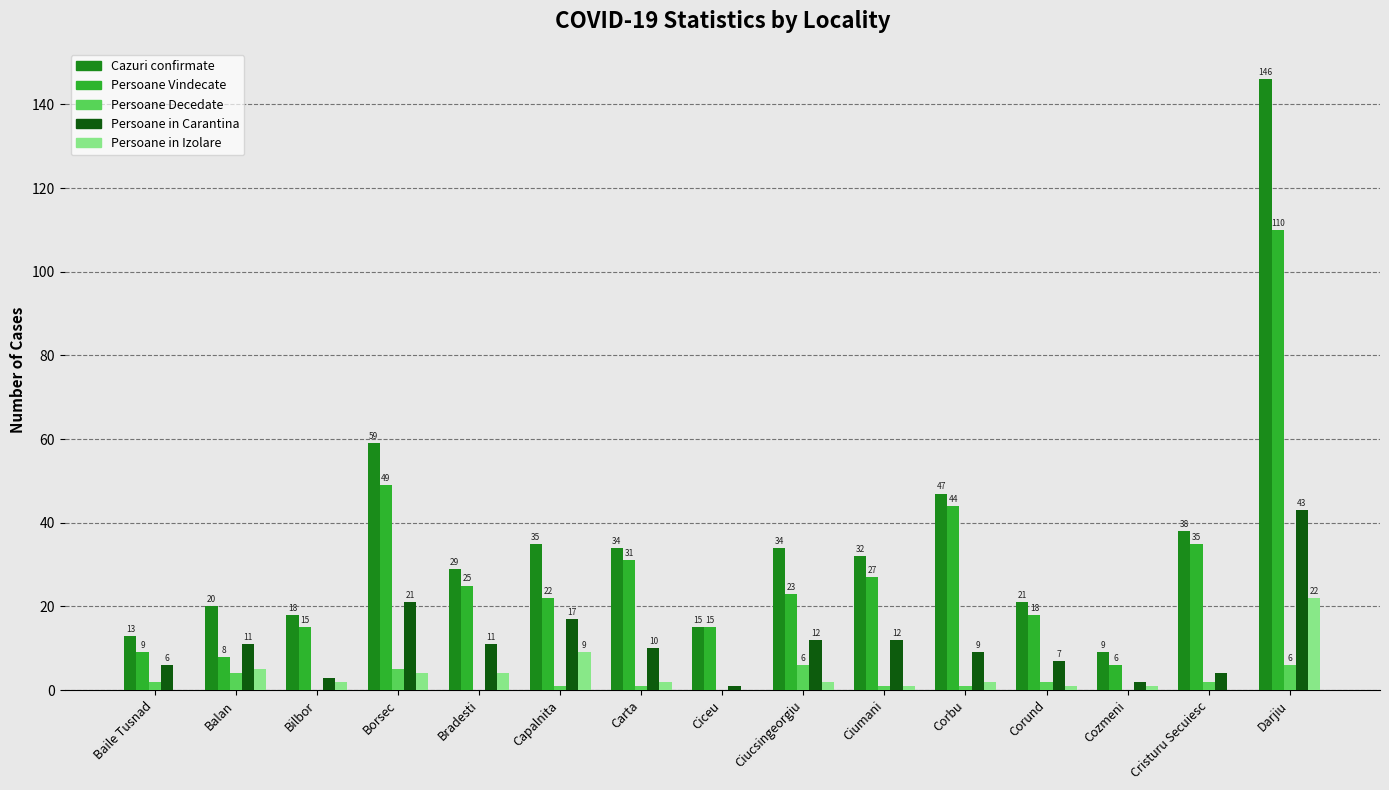

Reading left to right, what are all the values shown in this chart?

Cazuri confirmate: 13	20	18	59	29	35	34	15	34	32	47	21	9	38	146
Persoane Vindecate: 9	8	15	49	25	22	31	15	23	27	44	18	6	35	110
Persoane Decedate: 2	4	0	5	0	1	1	0	6	1	1	2	0	2	6
Persoane in Carantina: 6	11	3	21	11	17	10	1	12	12	9	7	2	4	43
Persoane in Izolare: 0	5	2	4	4	9	2	0	2	1	2	1	1	0	22